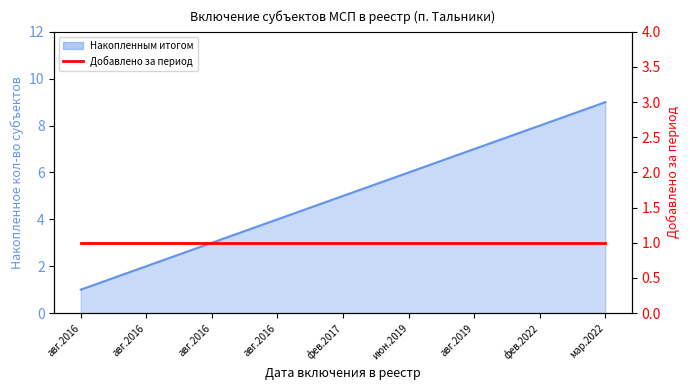

Is it true that the value at мар.2022 is 9?

True